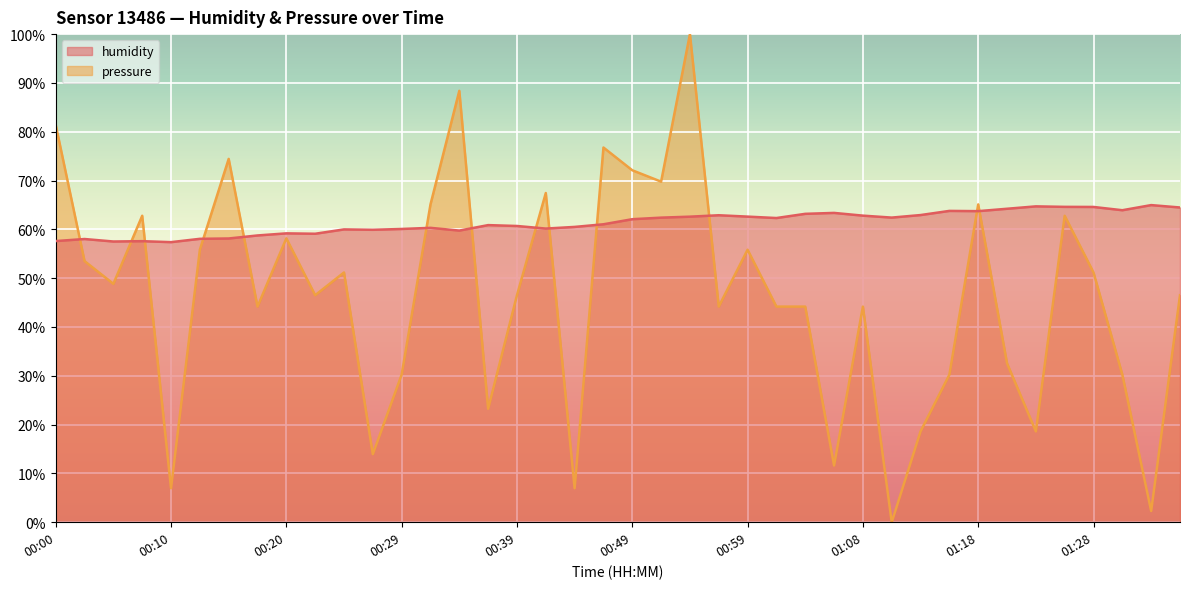

How many interior local valleys does the pressure_norm series have?

13